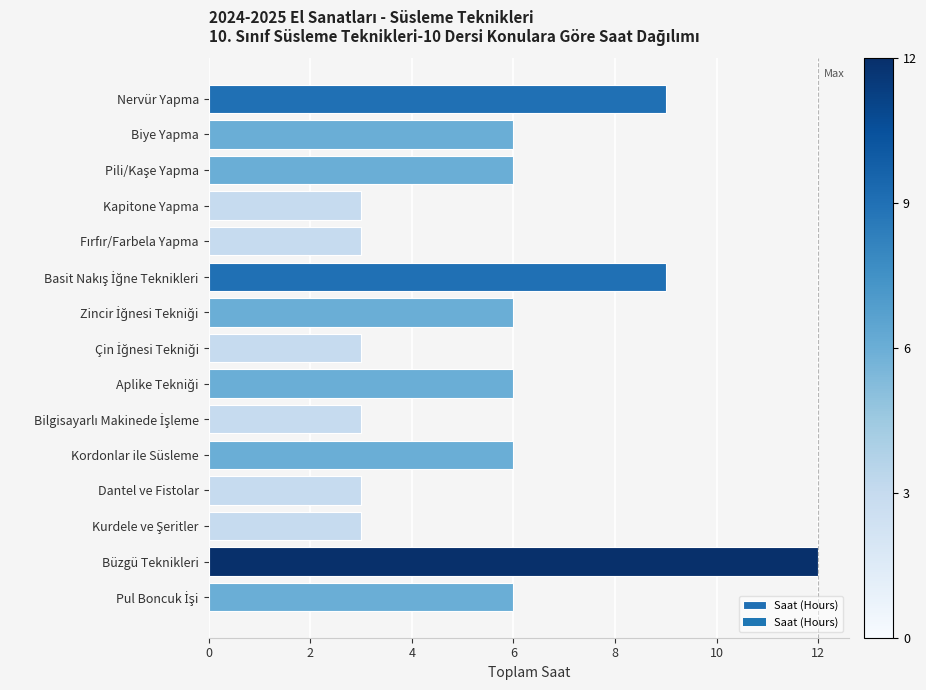

What is the greatest value displayed?

12